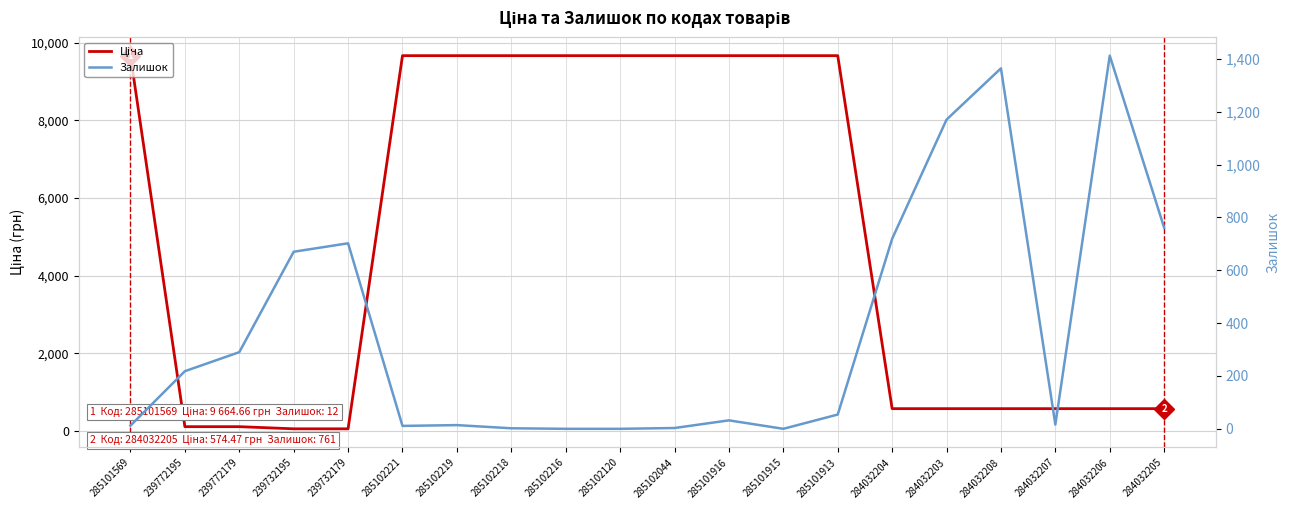

What is the sum of all Ціна values?

100425.1